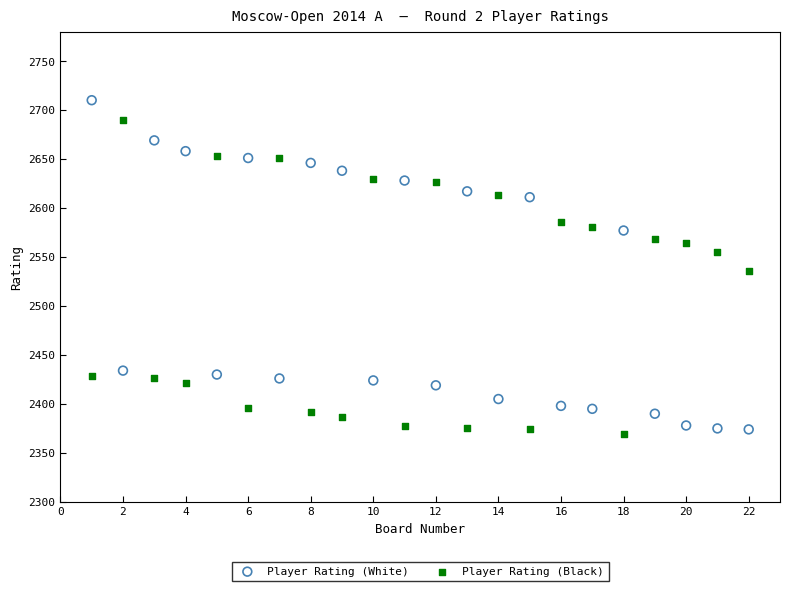

Across all data points, what is the range of X values (max minus min)?

21